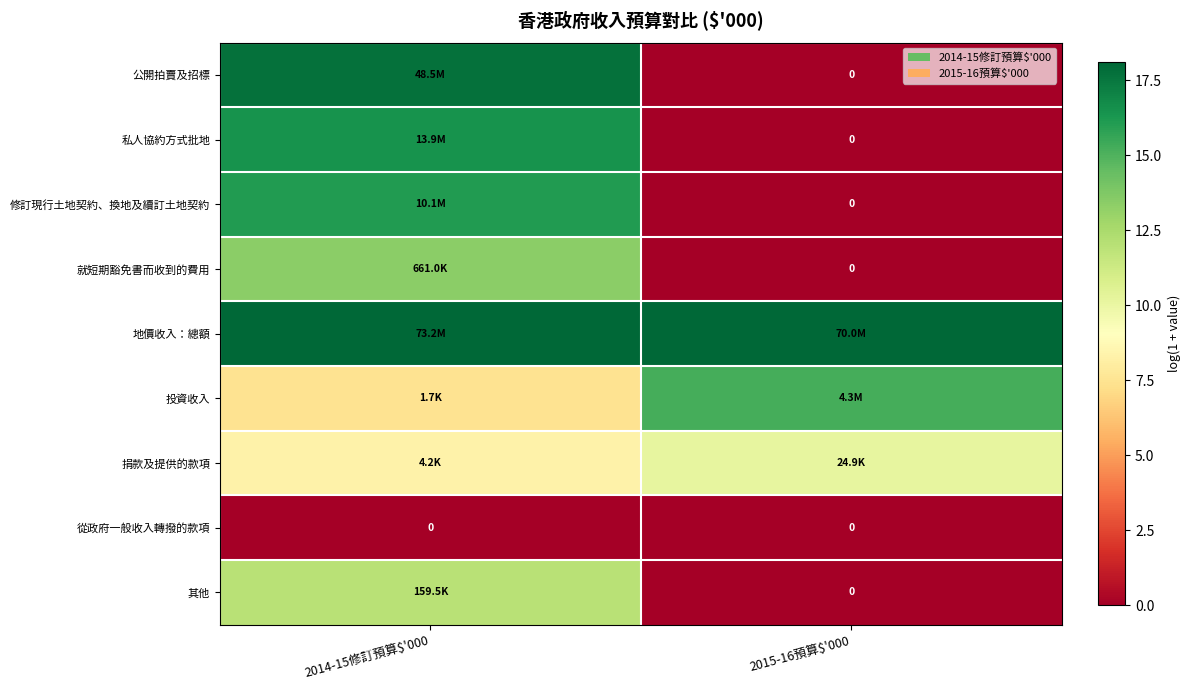

At which label does 修訂現行土地契約、換地及續訂土地契約 reach its peak?

2014-15修訂預算$'000